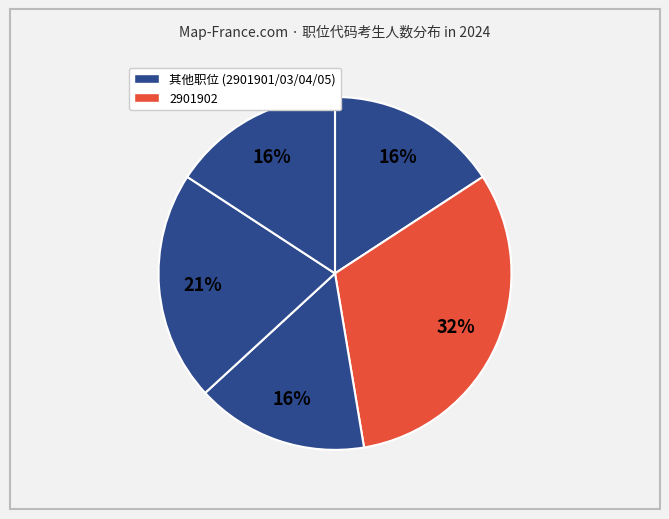

How many segments does this pie chart have?

5